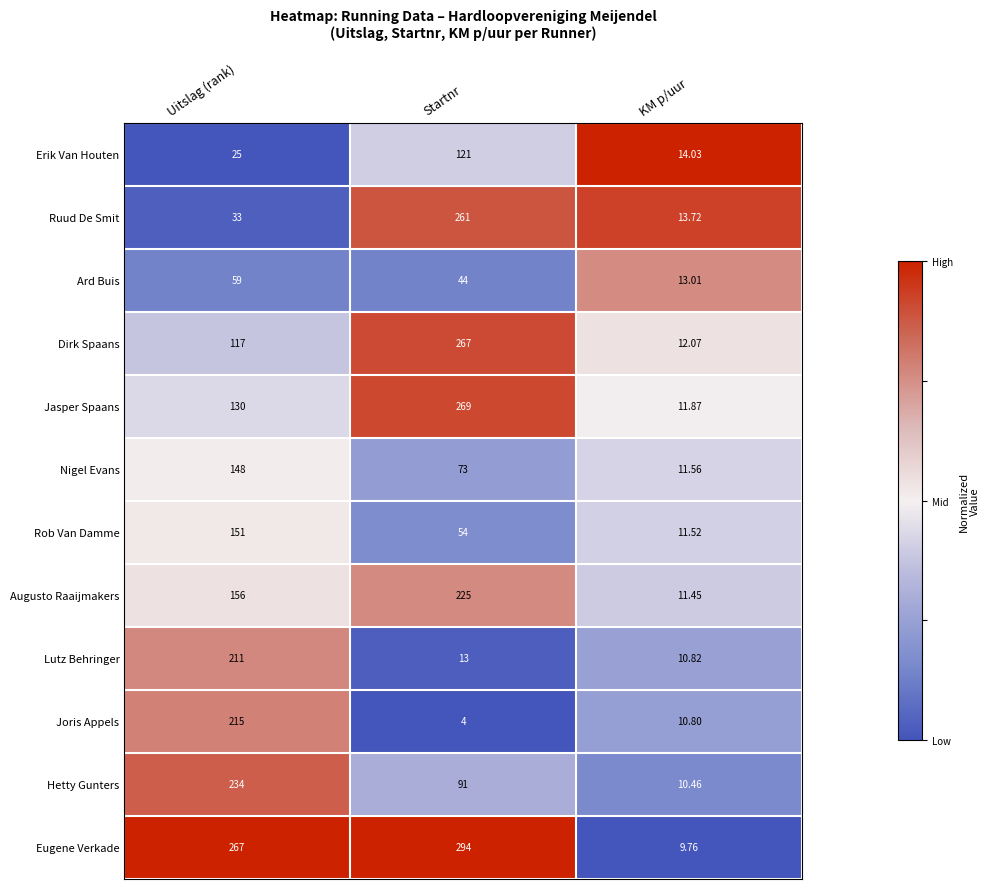

Which series has the largest total across all categories?

Eugene Verkade